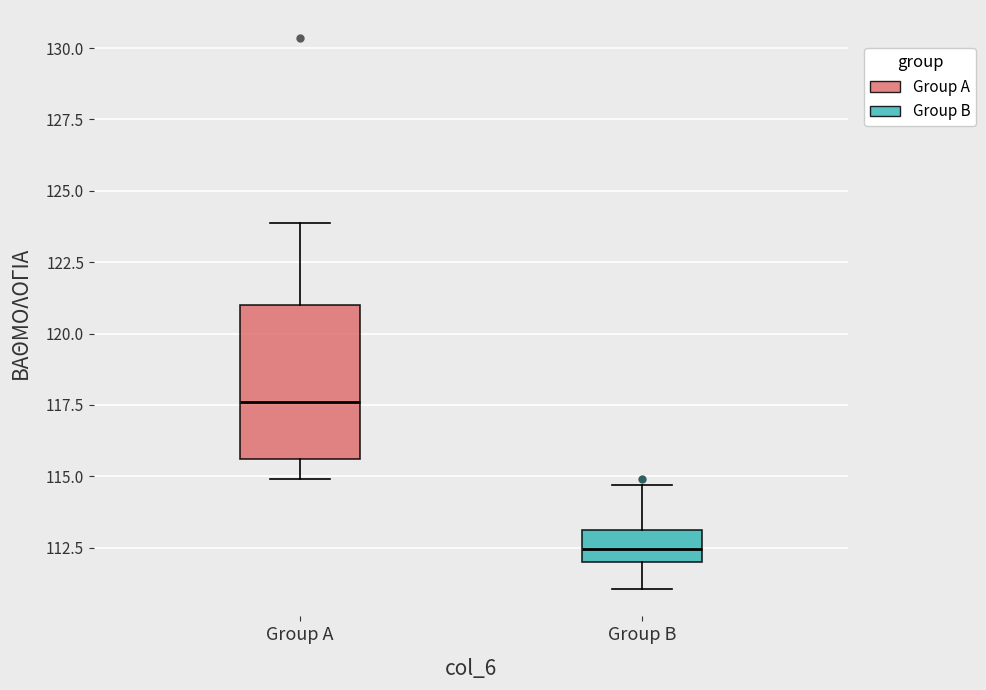

Reading left to right, transcribe this box plot: for each box, give where its median line is, the range the box spans, and where its two whiskers end, as read against the y-axis. The values are not printed on the chart, so give them approximately, as read against the axis.

Group A: median 117.5, box 115.5 to 121.0, whiskers 115.0 to 124.0
Group B: median 112.5, box 112.0 to 113.0, whiskers 111.0 to 114.5